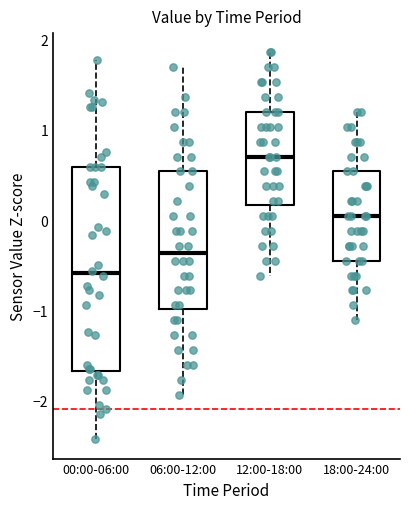

Which box is the tallest, from its lower edge to its upper edge?

00:00-06:00